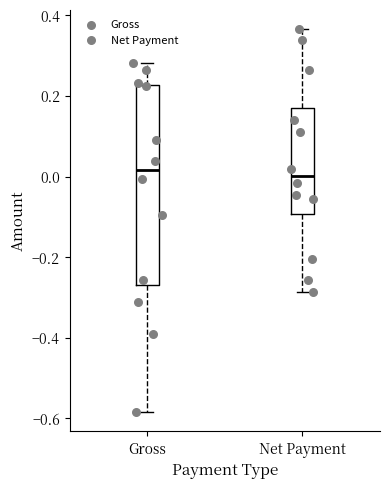

Comparing the boxes themselves (not the whiskers), which one is the tallest?

Gross